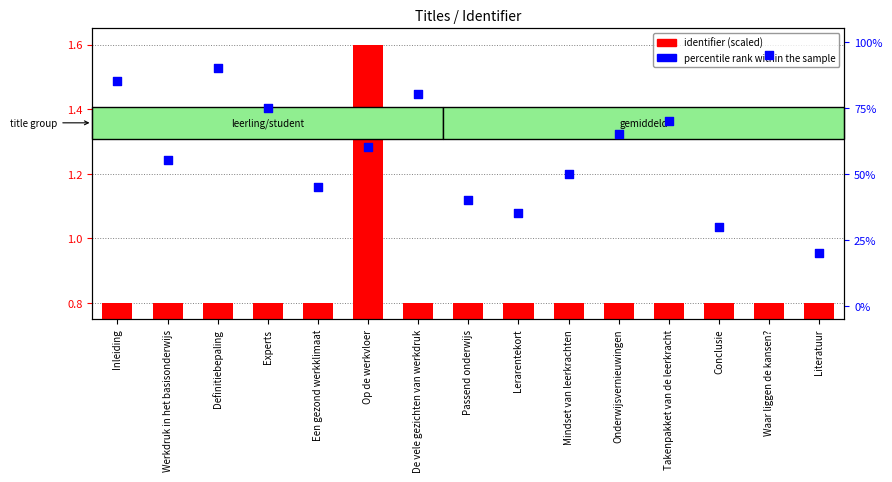

What are all the series names shown in the legend?

identifier (scaled), percentile rank within the sample